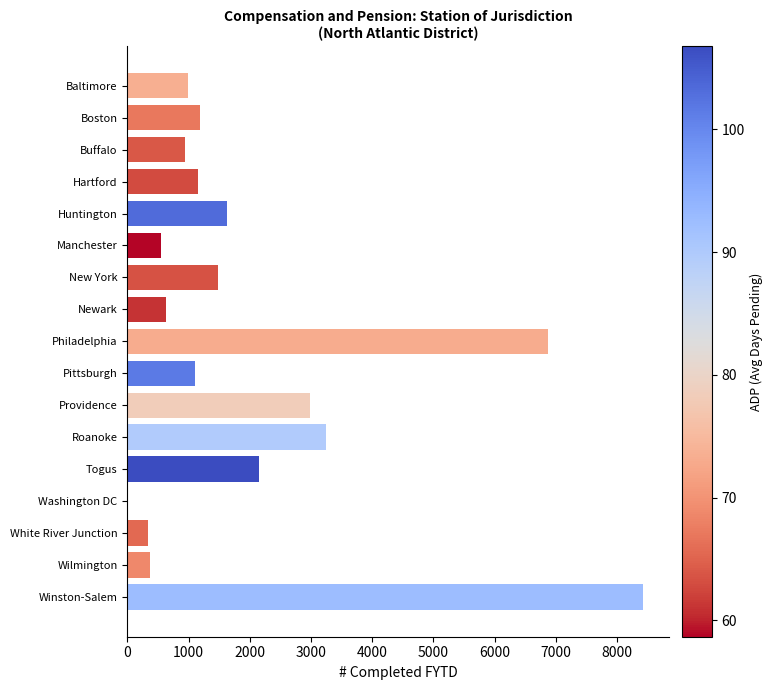

What is the sum of all values?

34051